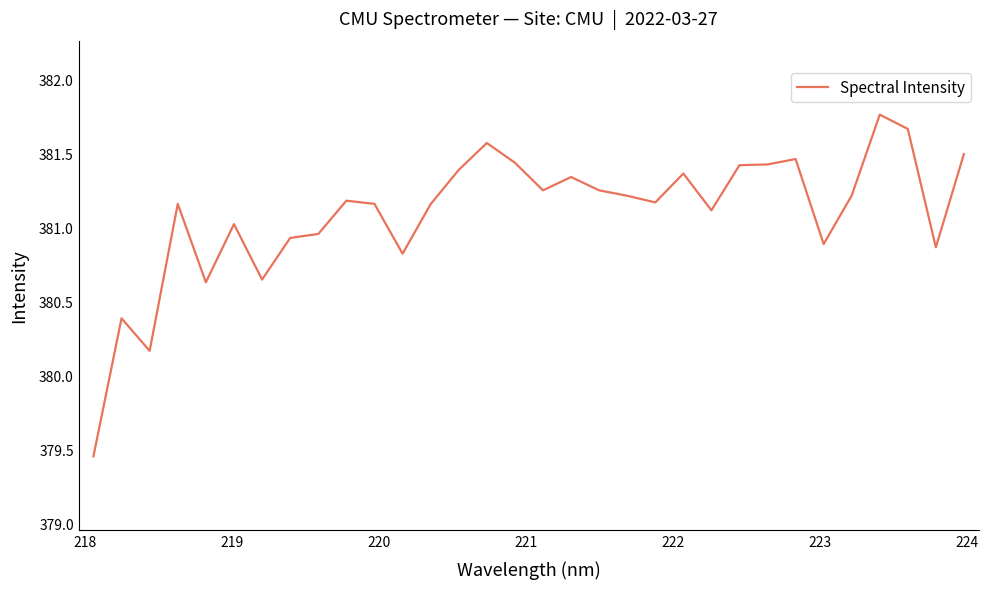

What is the difference between the maximum and minimum values?

2.3